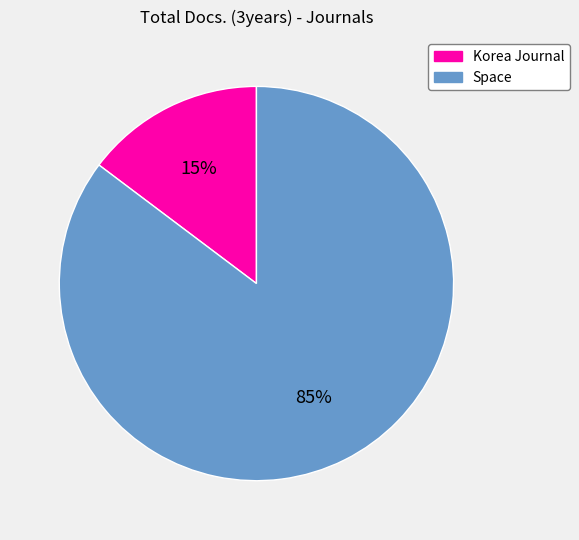

Rank the categories by value from lowest to highest.

Korea Journal, Space